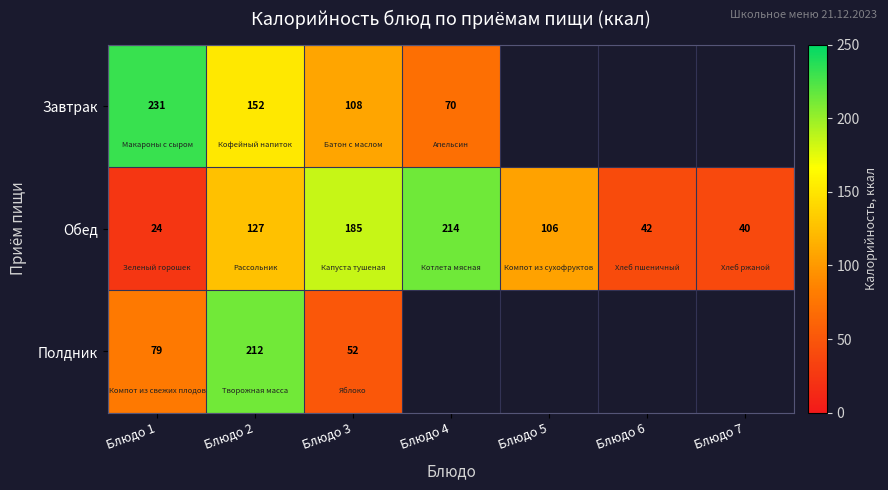

At which category is the sum across all series the highest?

Блюдо 2